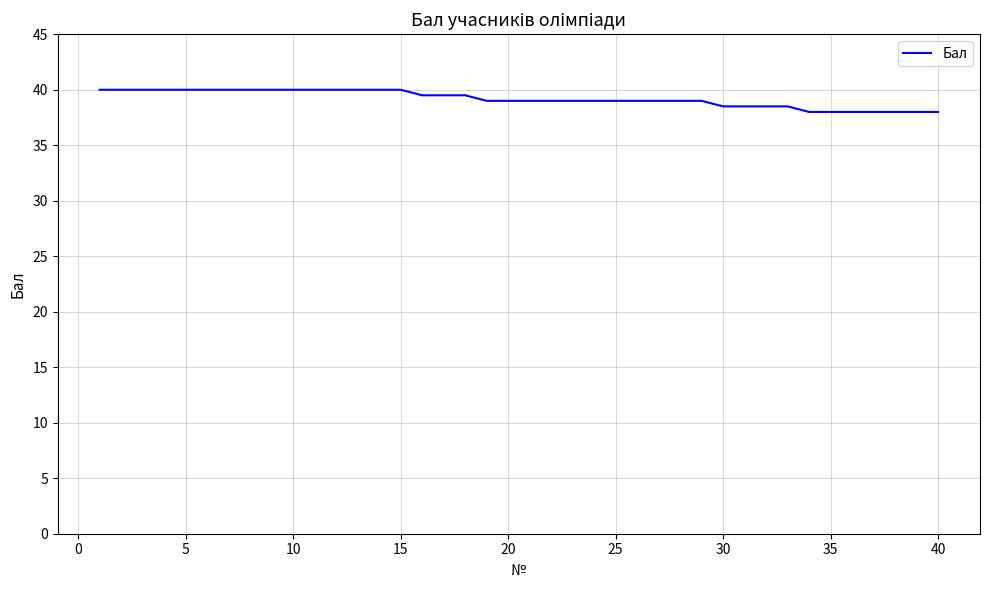

What is the difference between the maximum and minimum values?

2.0